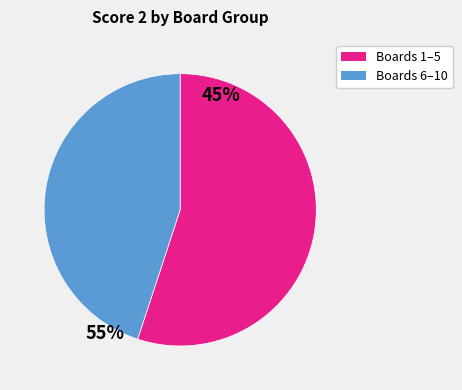

Does any single category account for the majority?

Yes